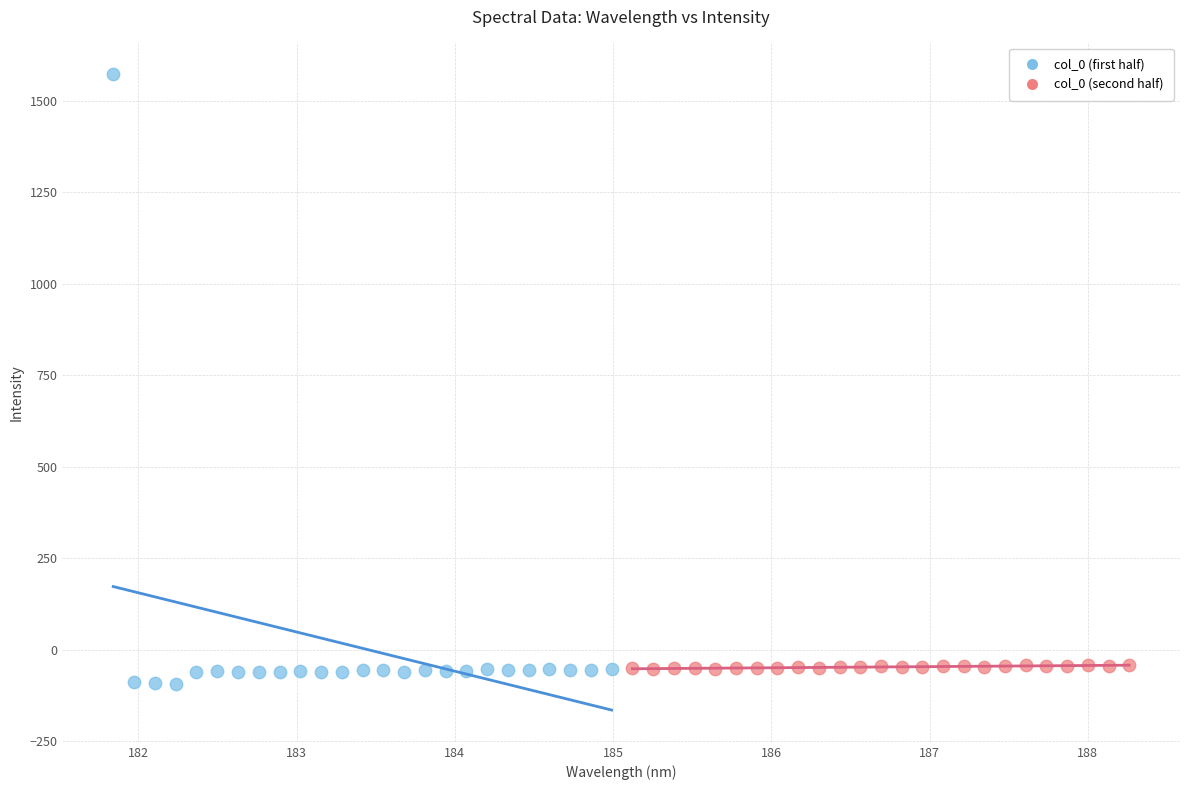

Which series contains the highest Y value?

col_0 (first half)